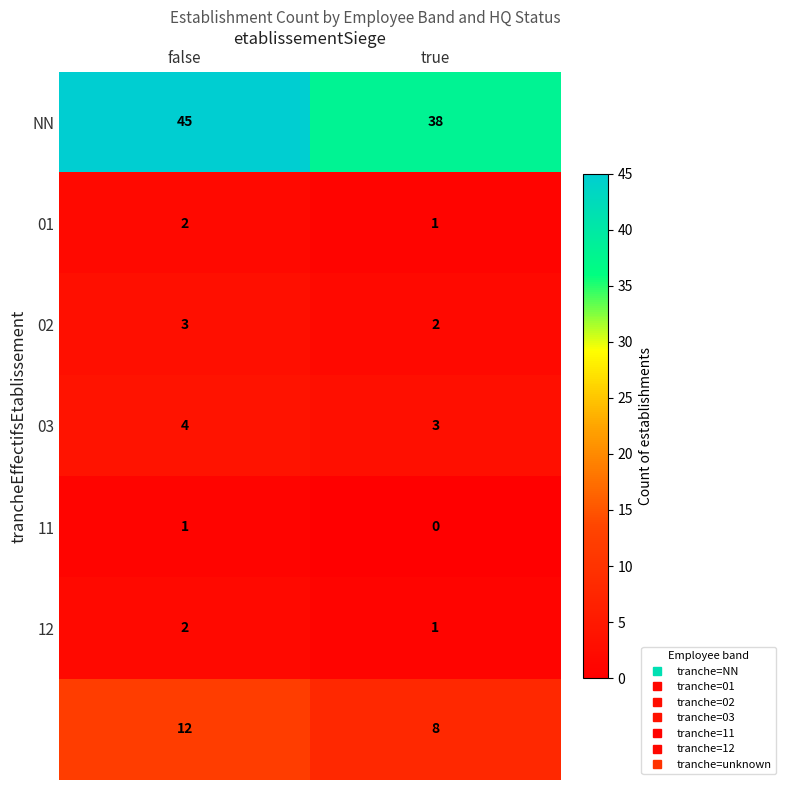

What is the difference between the highest and lowest values at false?

44